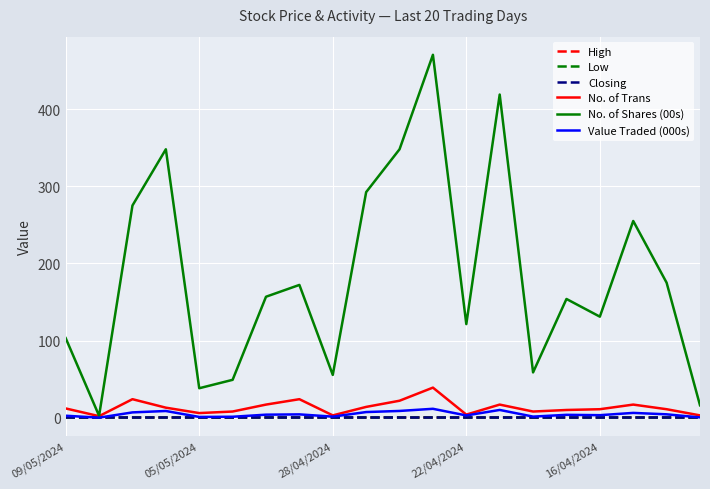

Which series has the widest spread of values?

No. of Shares (00s)